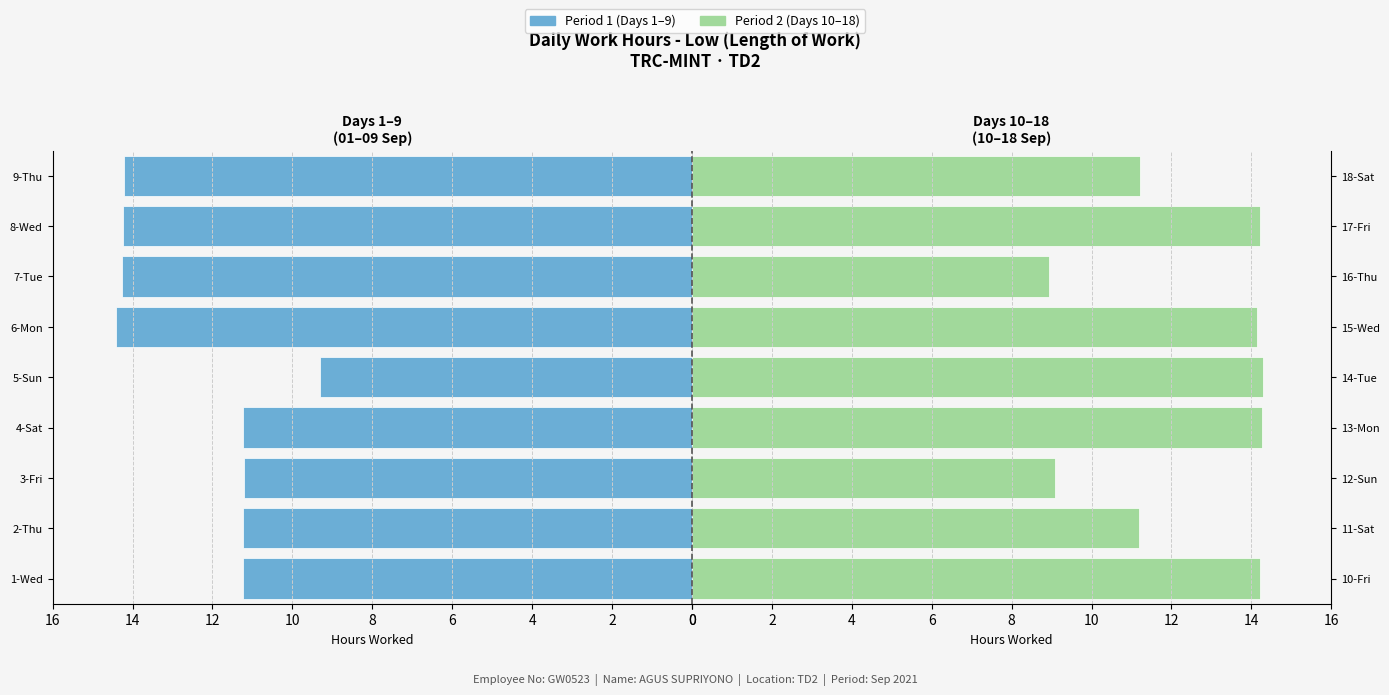

What is the sum of the Period 2 (Days 10-18) values at 17-Fri and 14-Tue?

28.5